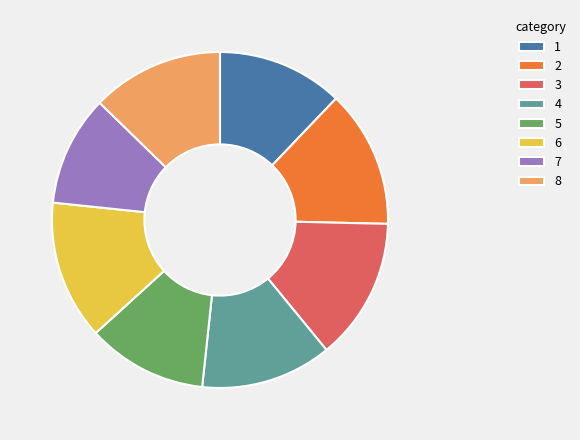

What is the ratio of the value at 6 to the value at 7?

1.3